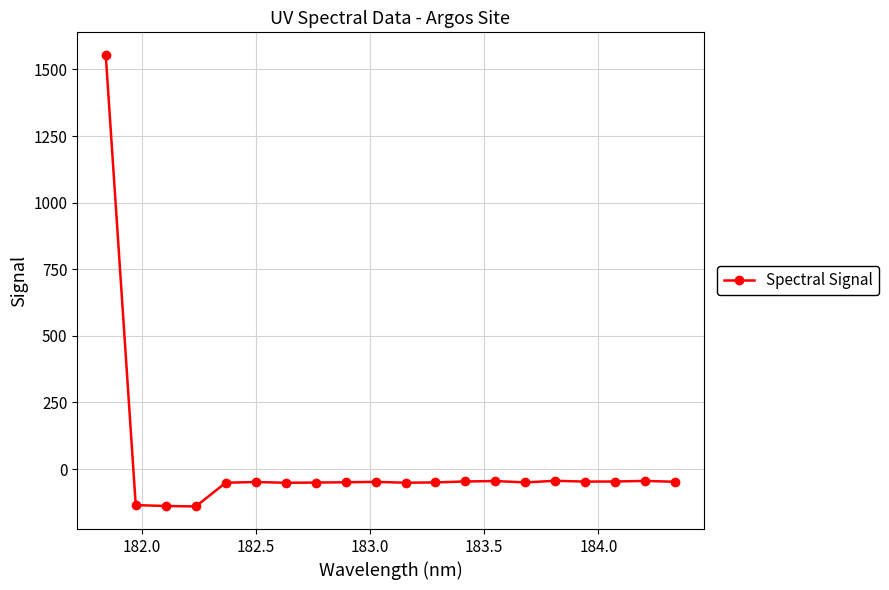

What is the value of the 1st point from the left?

1554.5